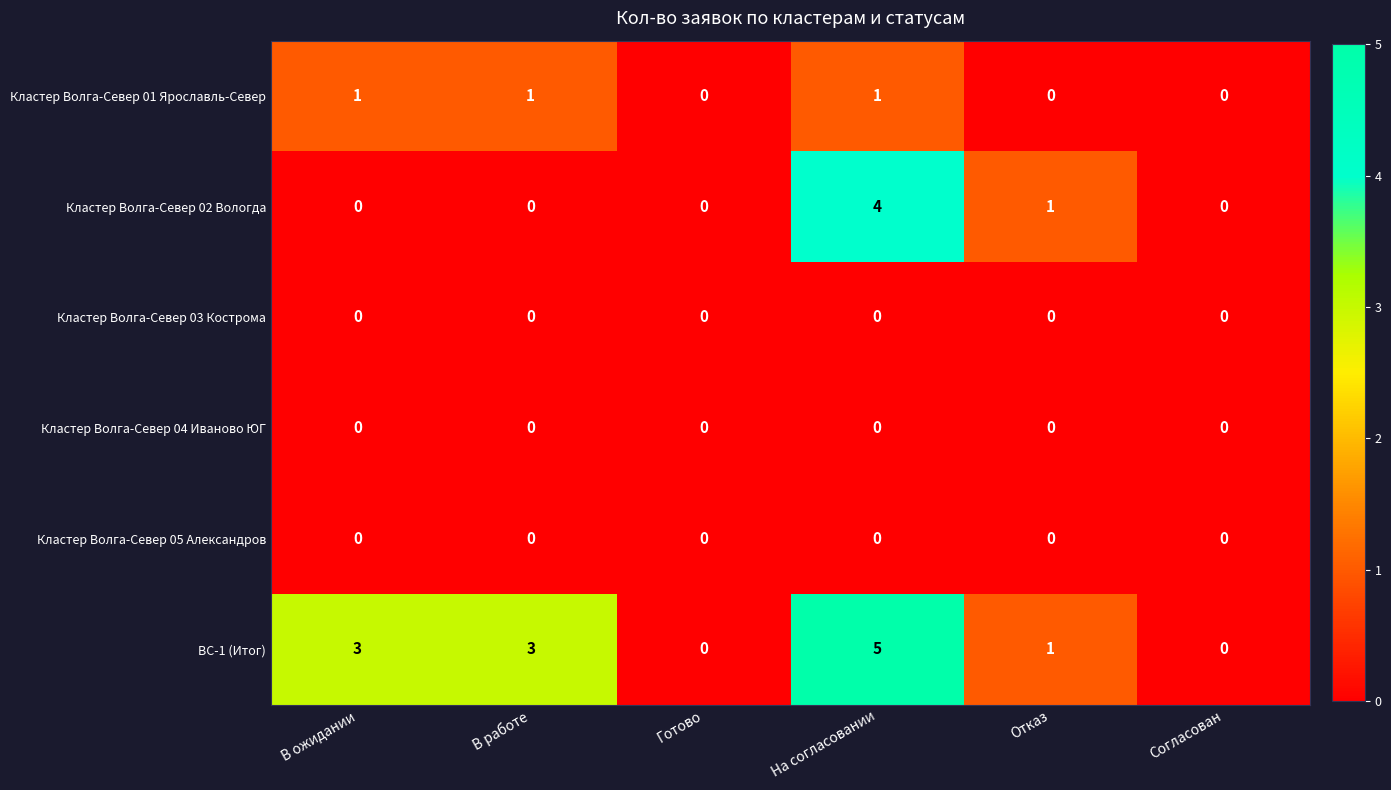

How many data points does each series have?

6